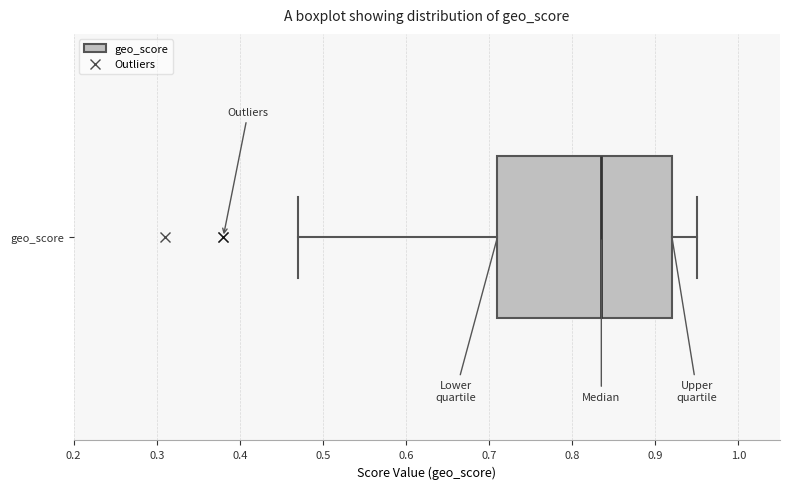

Where is the left edge of the box for geo_score on the x-axis? The values are not printed on the chart, so give them approximately, as read against the axis.

0.71